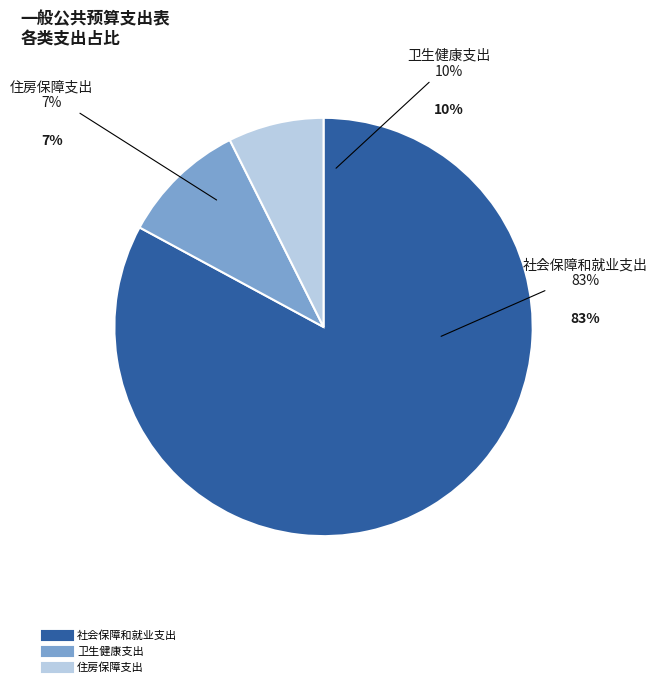

Does 卫生健康支出 account for over 50% of the chart?

No